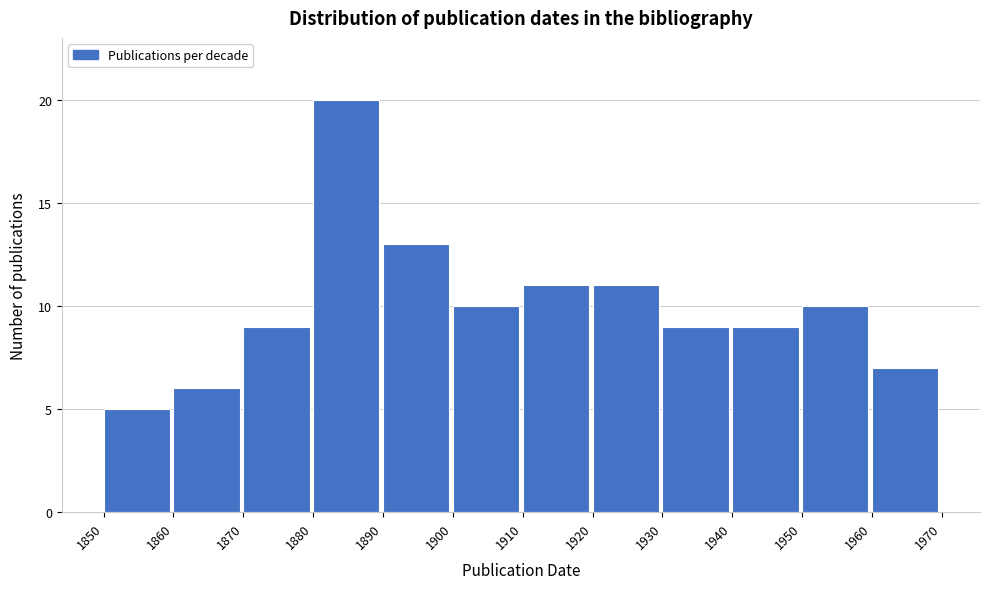

Reading left to right, list every bar in this chart as the range it spans on the x-axis followed by its height. The values are not printed on the chart, so give them approximately, as read against the axis.

1850 to 1860: 5
1860 to 1870: 6
1870 to 1880: 9
1880 to 1890: 20
1890 to 1900: 13
1900 to 1910: 10
1910 to 1920: 11
1920 to 1930: 11
1930 to 1940: 9
1940 to 1950: 9
1950 to 1960: 10
1960 to 1970: 7